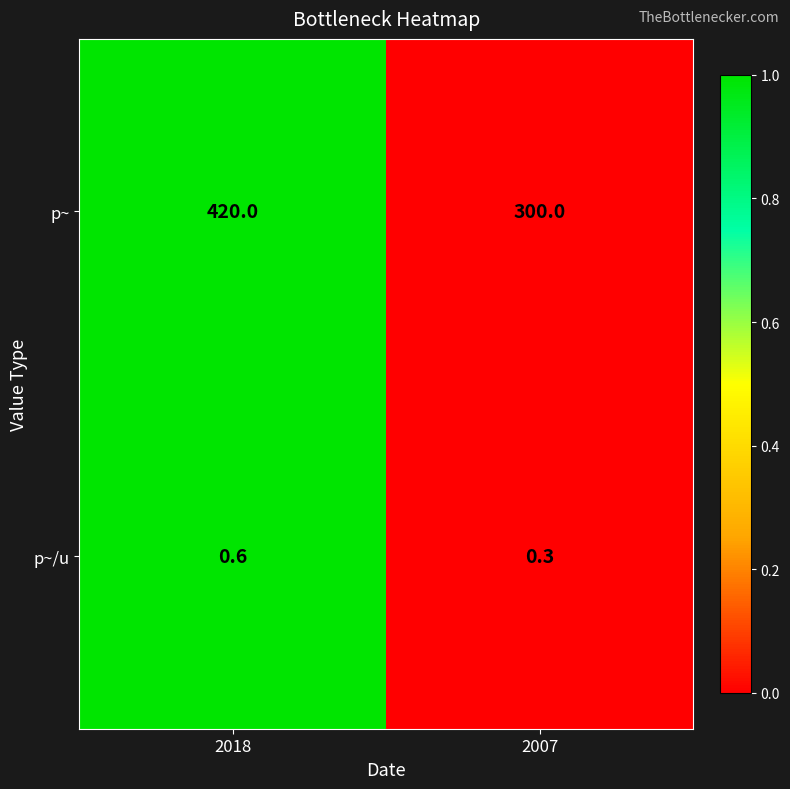

Rank the categories by p~/u value from highest to lowest.

2018, 2007